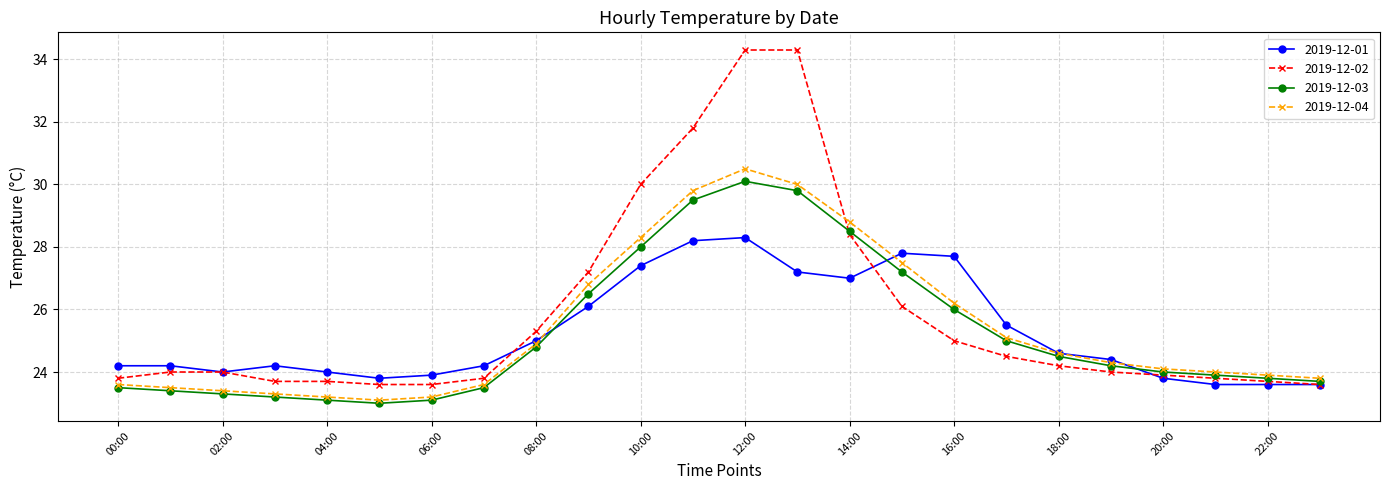

List the series in order of their peak value, lowest first.

2019-12-01, 2019-12-03, 2019-12-04, 2019-12-02